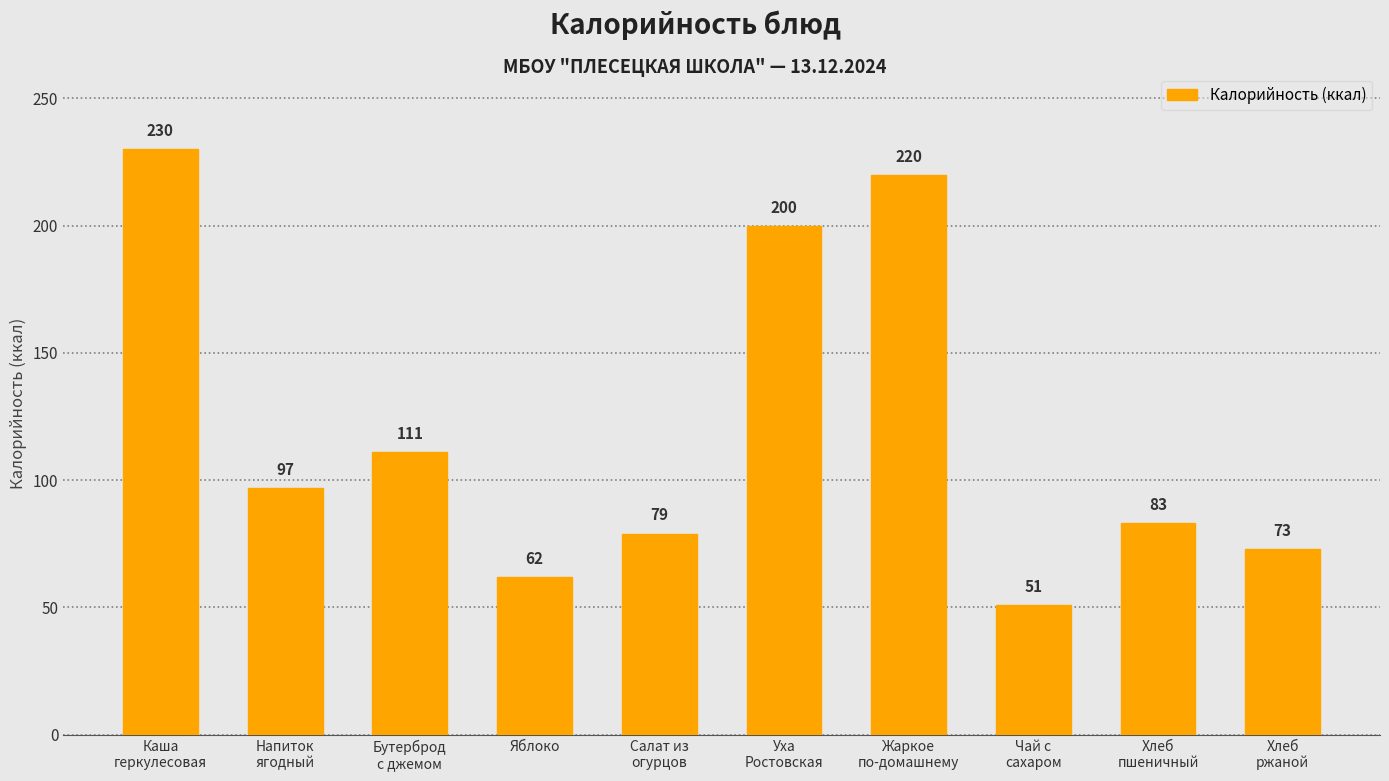

List the labels in order of value, largest first.

Каша
геркулесовая, Жаркое
по-домашнему, Уха
Ростовская, Бутерброд
с джемом, Напиток
ягодный, Хлеб
пшеничный, Салат из
огурцов, Хлеб
ржаной, Яблоко, Чай с
сахаром